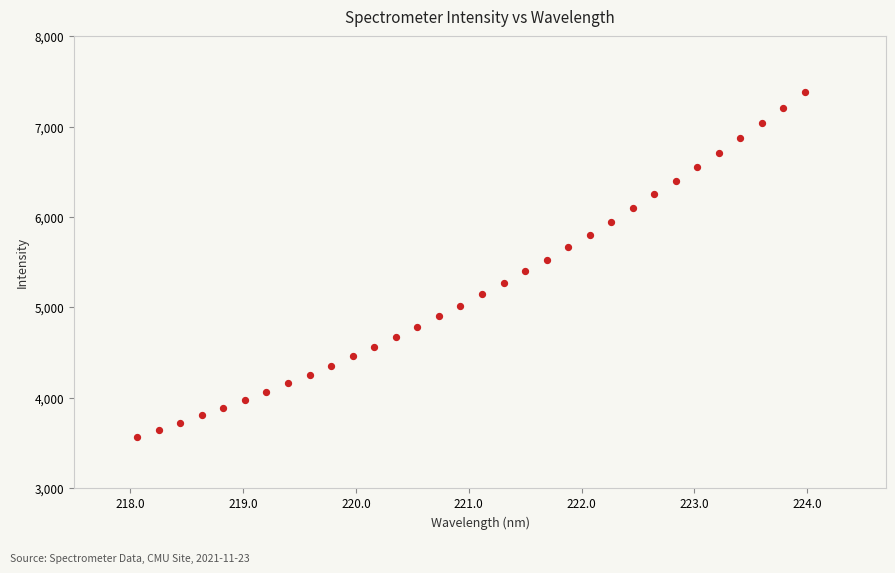

What is the range of Y values (max minus min)?

3821.6